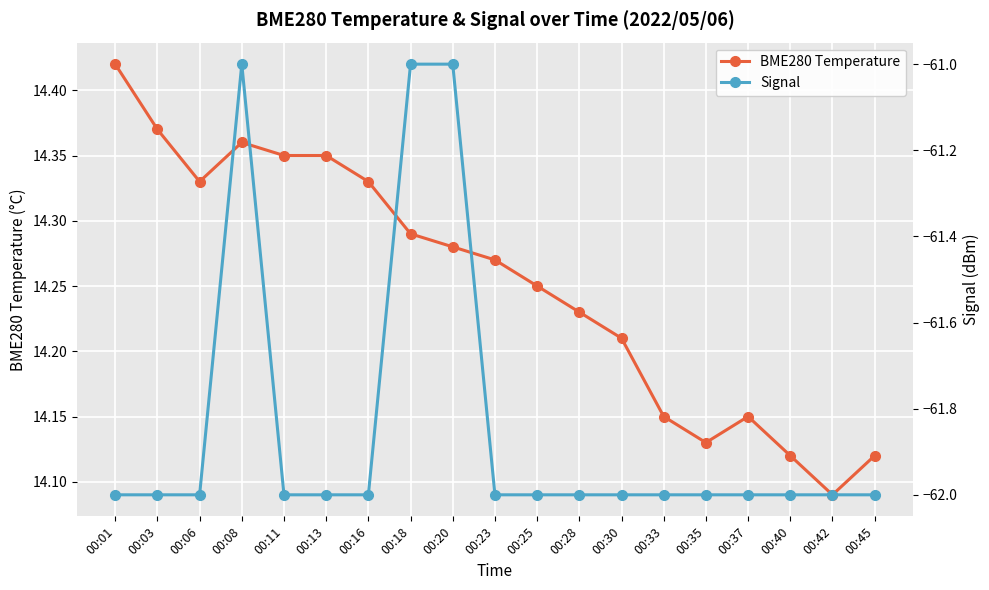

Which label corresponds to the largest value in the chart?

00:01